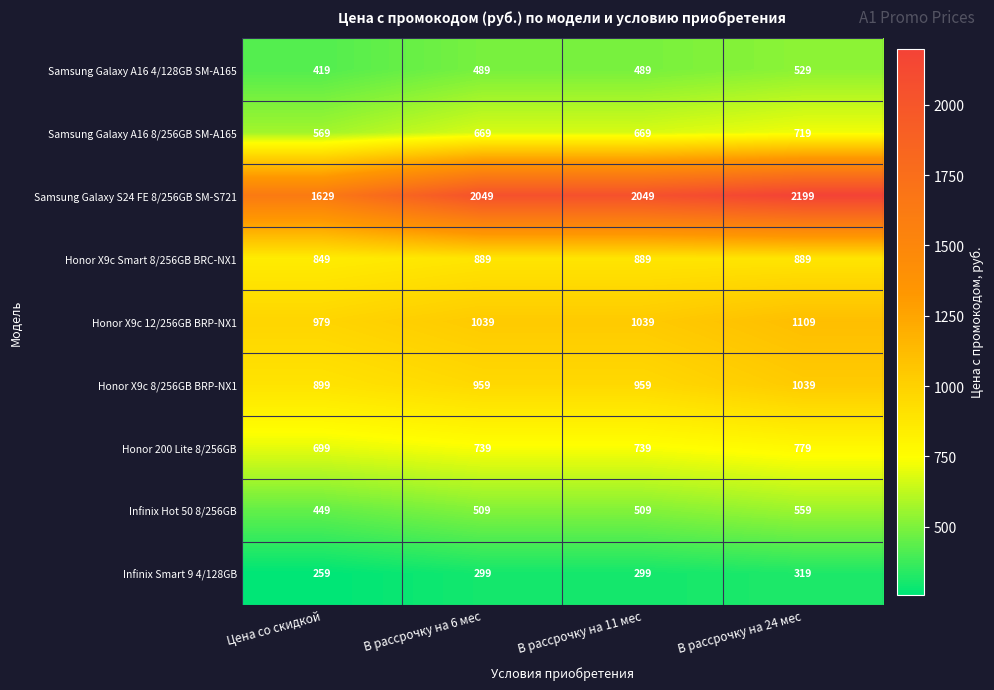

The value of Infinix Hot 50 8/256GB at Цена со скидкой is 736. True or false?

False